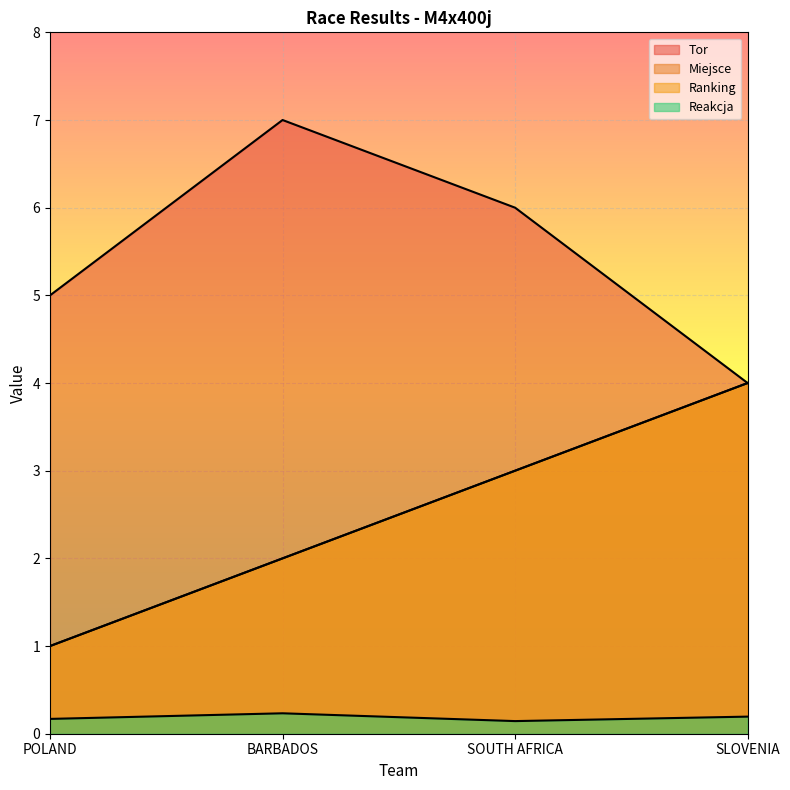

True or false: Reakcja has a value of 0.2 at SLOVENIA.

True